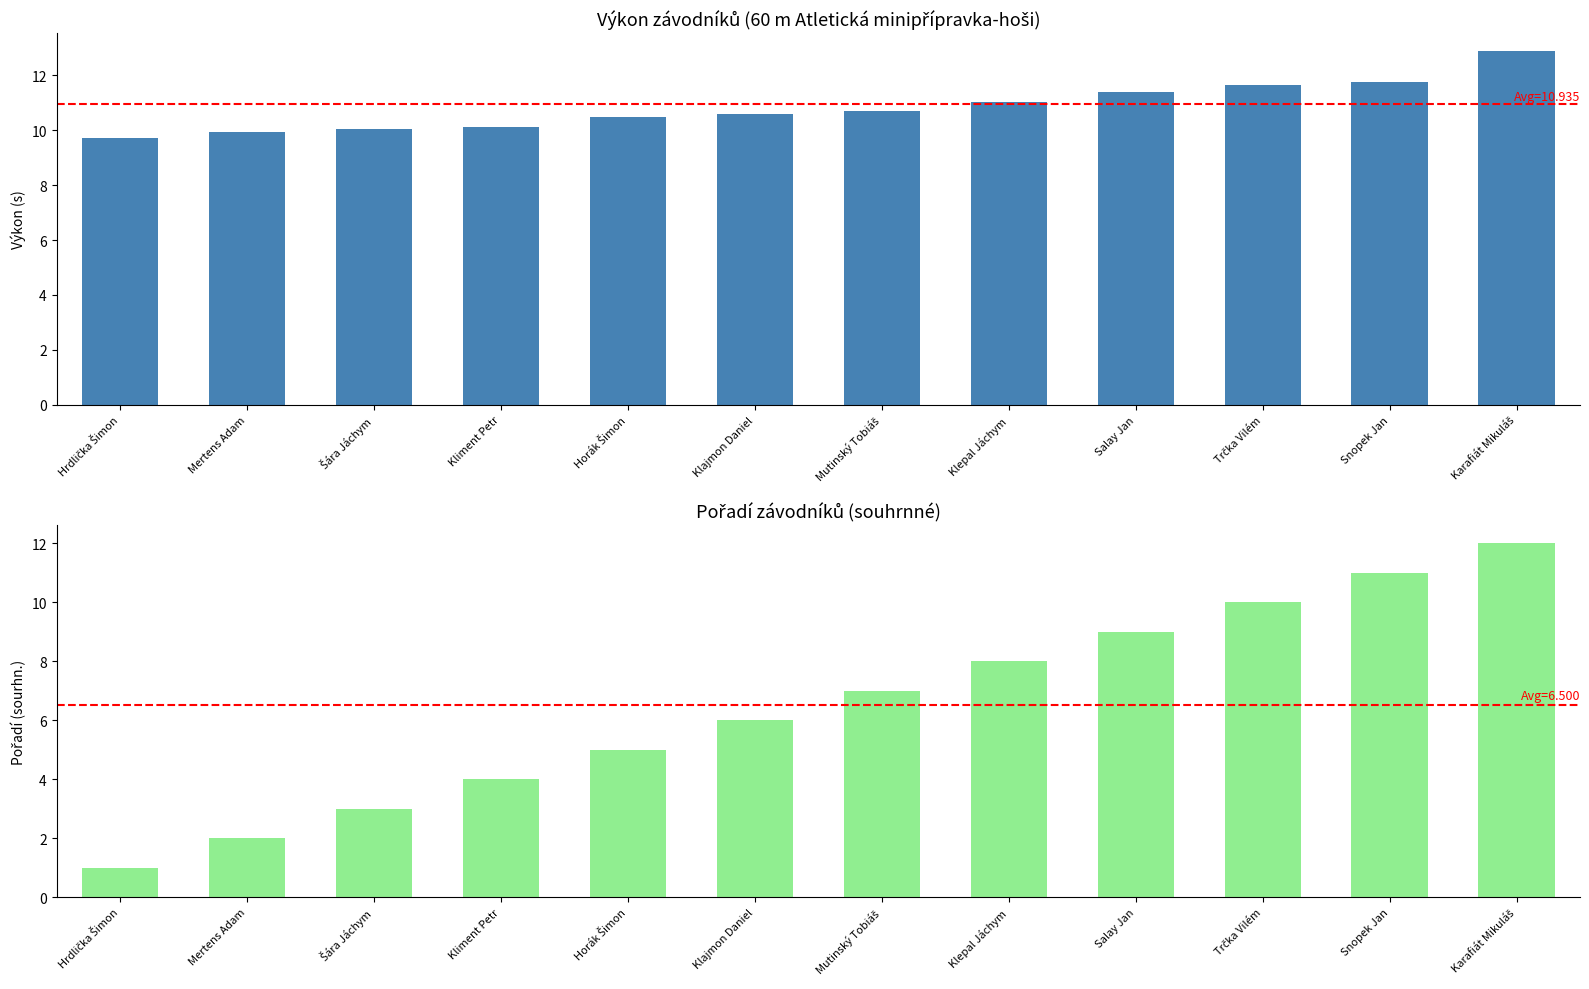

Which category has the highest value across all series?

Karafiát Mikuláš